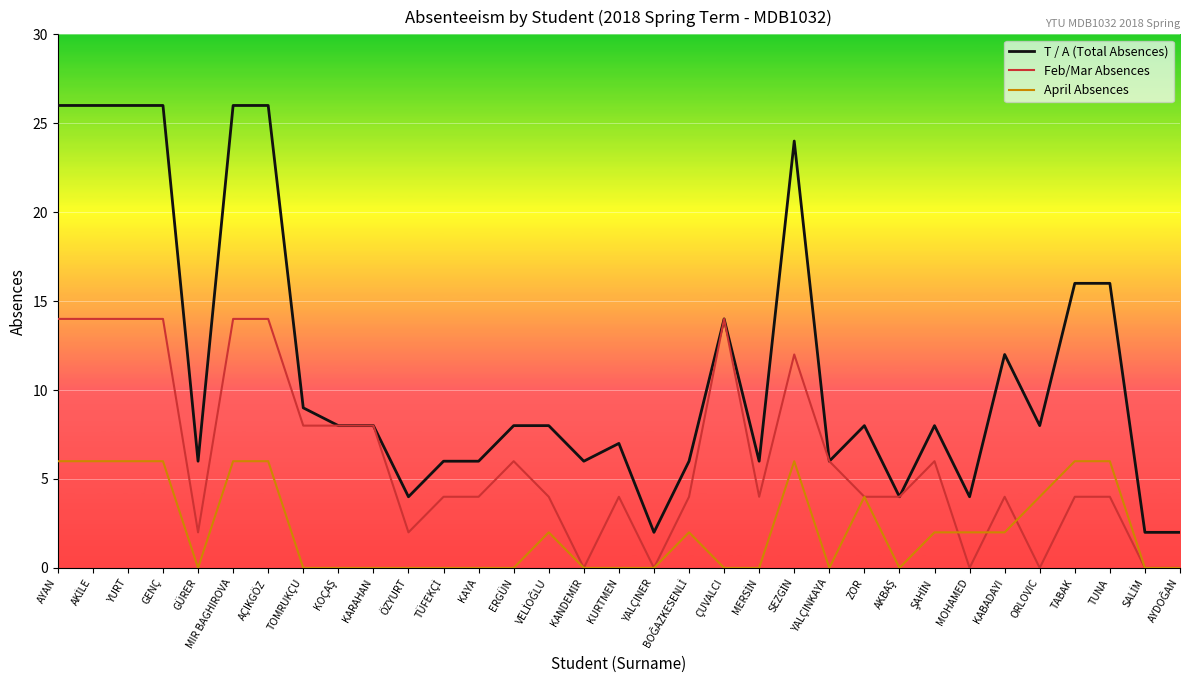

What is the maximum value for Feb/Mar Absences?

14